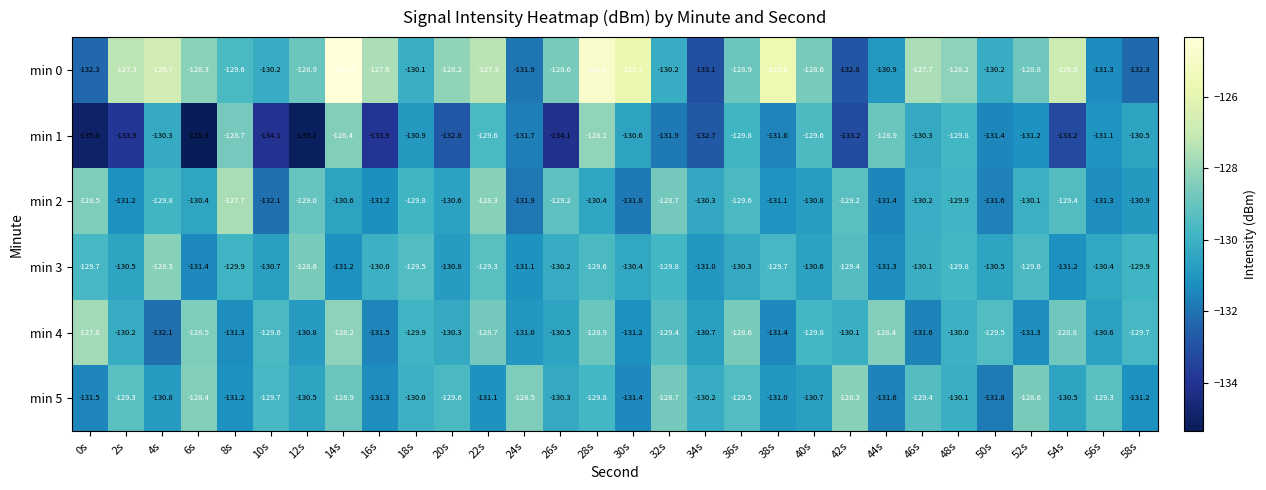

What is the difference between the highest and lowest values at 54s?

6.3